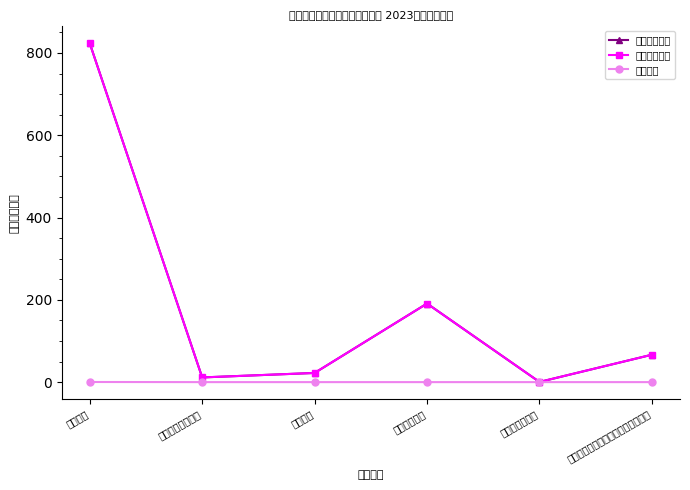

Which series changed the most between 一般行政管理事务 and 事业运行?

本年收入合计